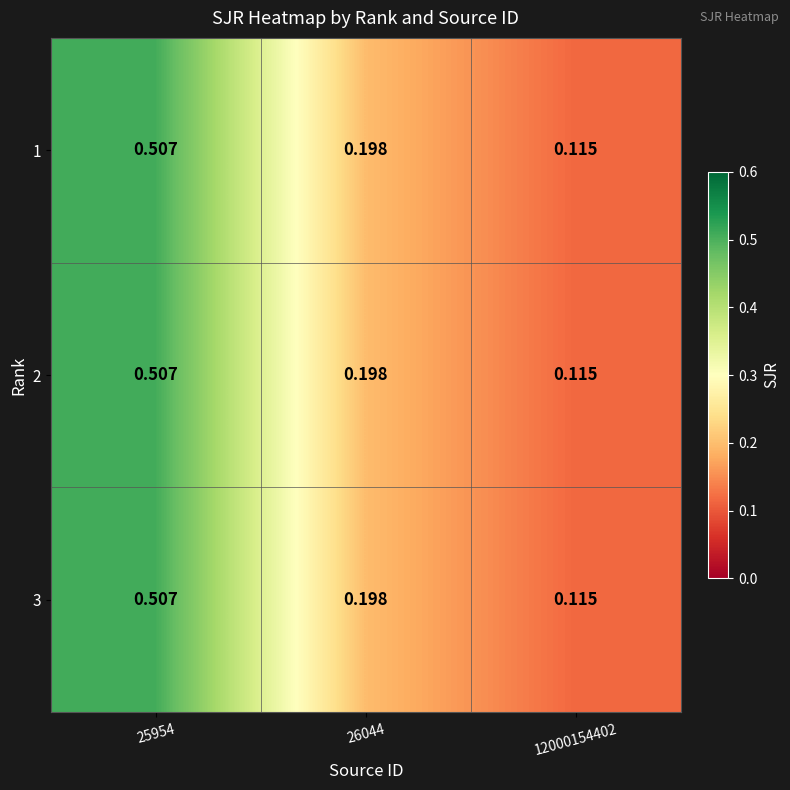

Between 26044 and 25954, which is larger?

25954